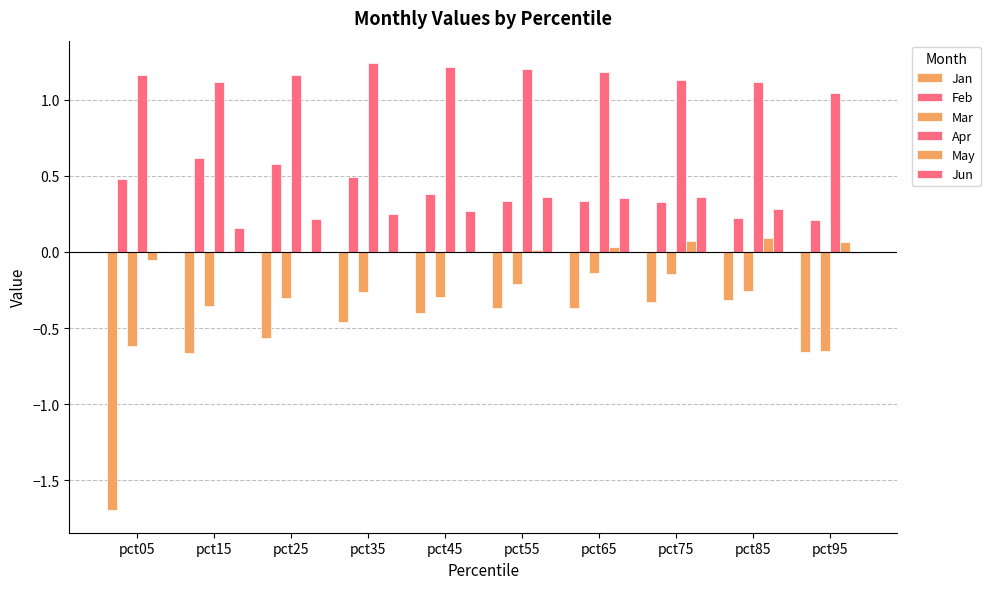

What is the total value across all series at pct65?

1.4